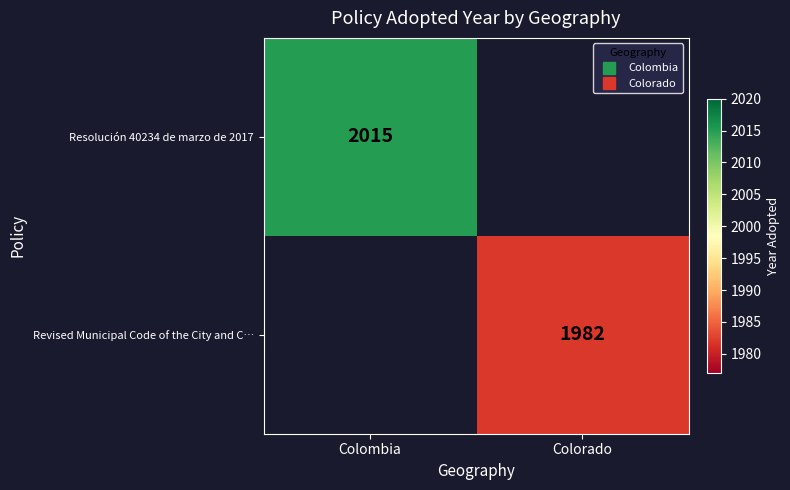

The value of Revised Municipal Code of the City and C… at Colorado is 962.6. True or false?

False